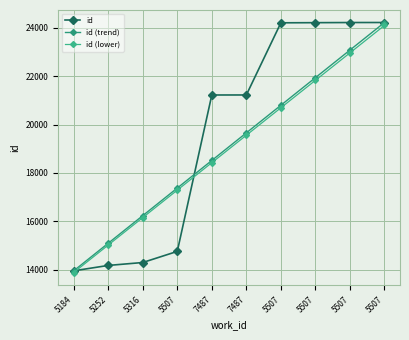

Count the number of categories in the chart.

10